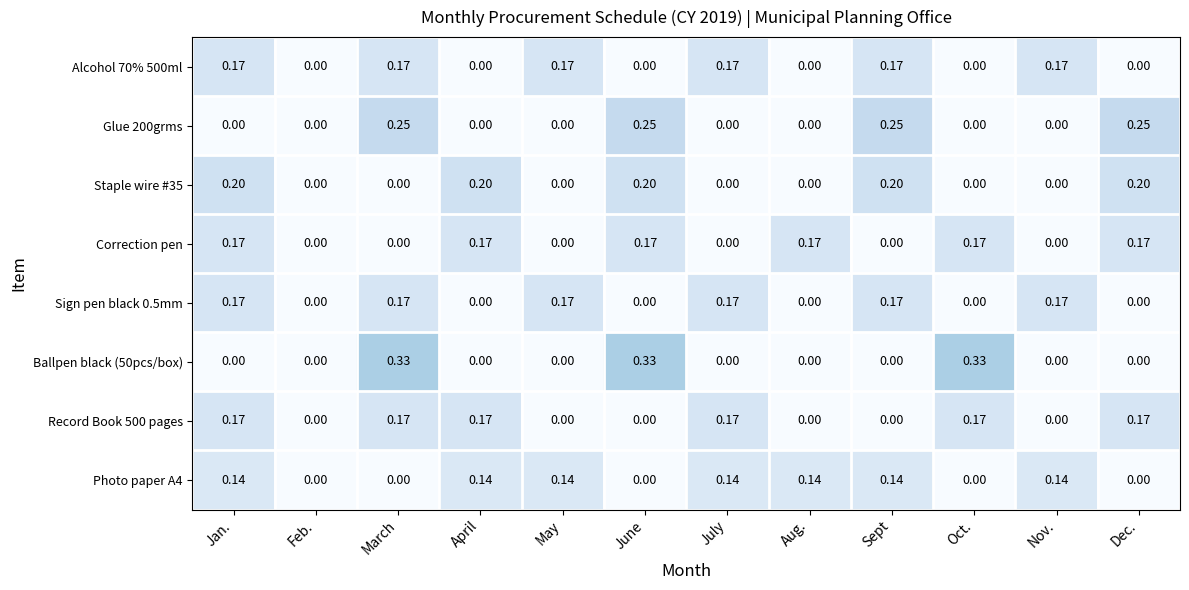

Is the value of Photo paper A4 at July greater than the value of Glue 200grms at Jan.?

Yes